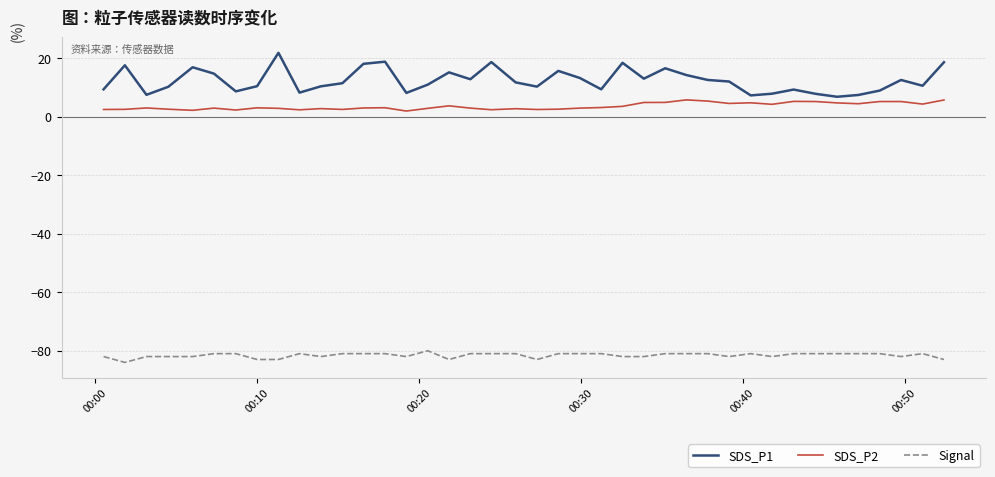

Which series has the widest spread of values?

SDS_P1